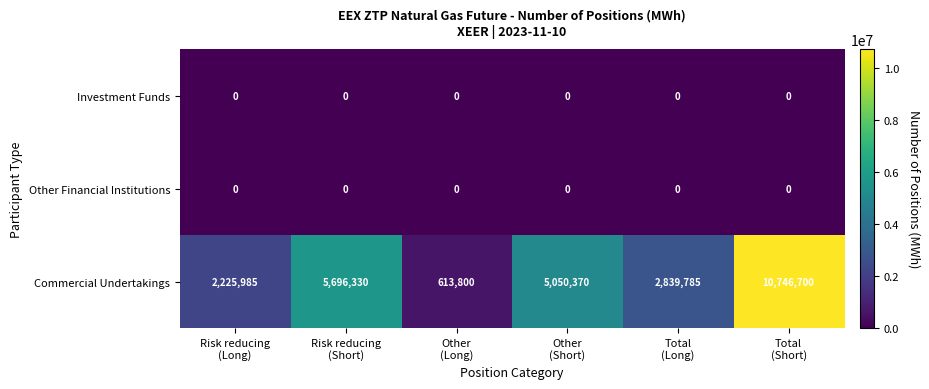

Which series has the largest total across all categories?

Commercial Undertakings